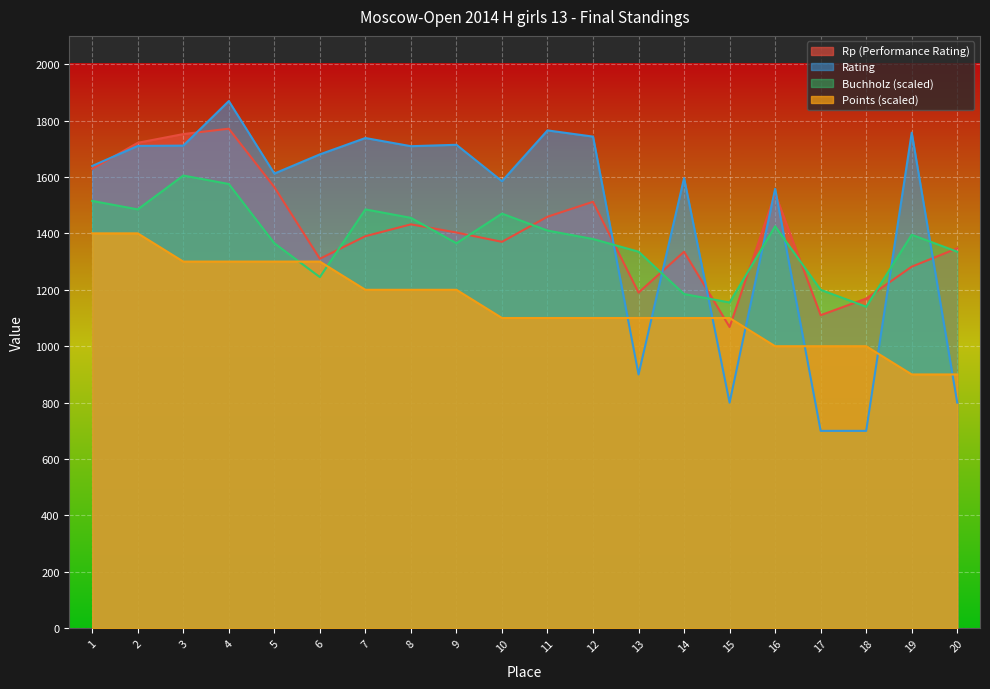

After their last crossing, which series has the higher values: Points or Rp (Performance Rating)?

Rp (Performance Rating)